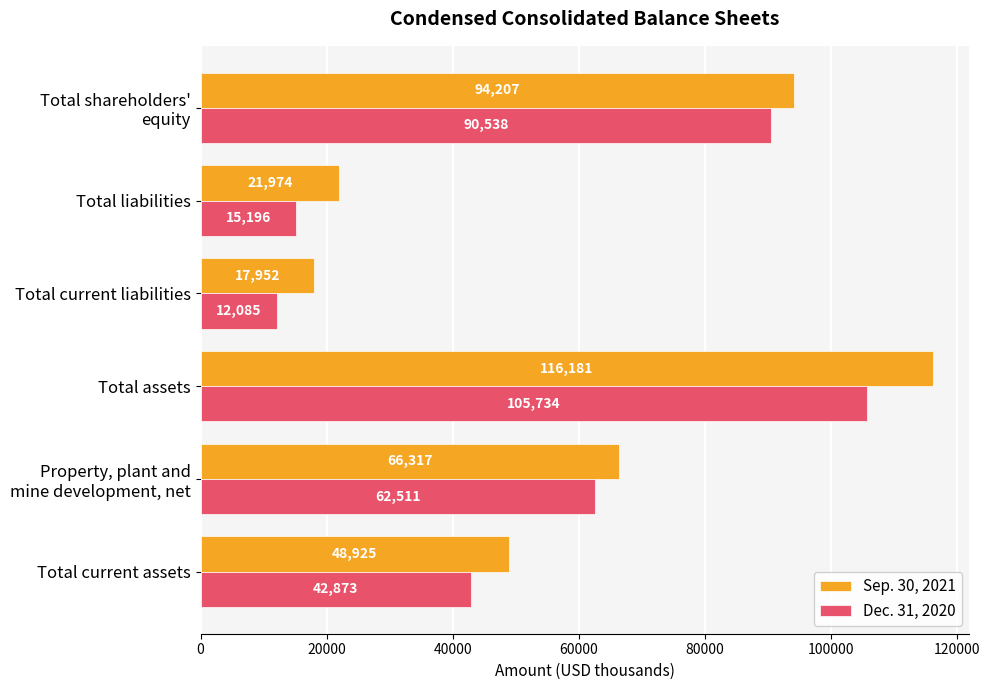

What is the average value of the Dec. 31, 2020 series?

54823